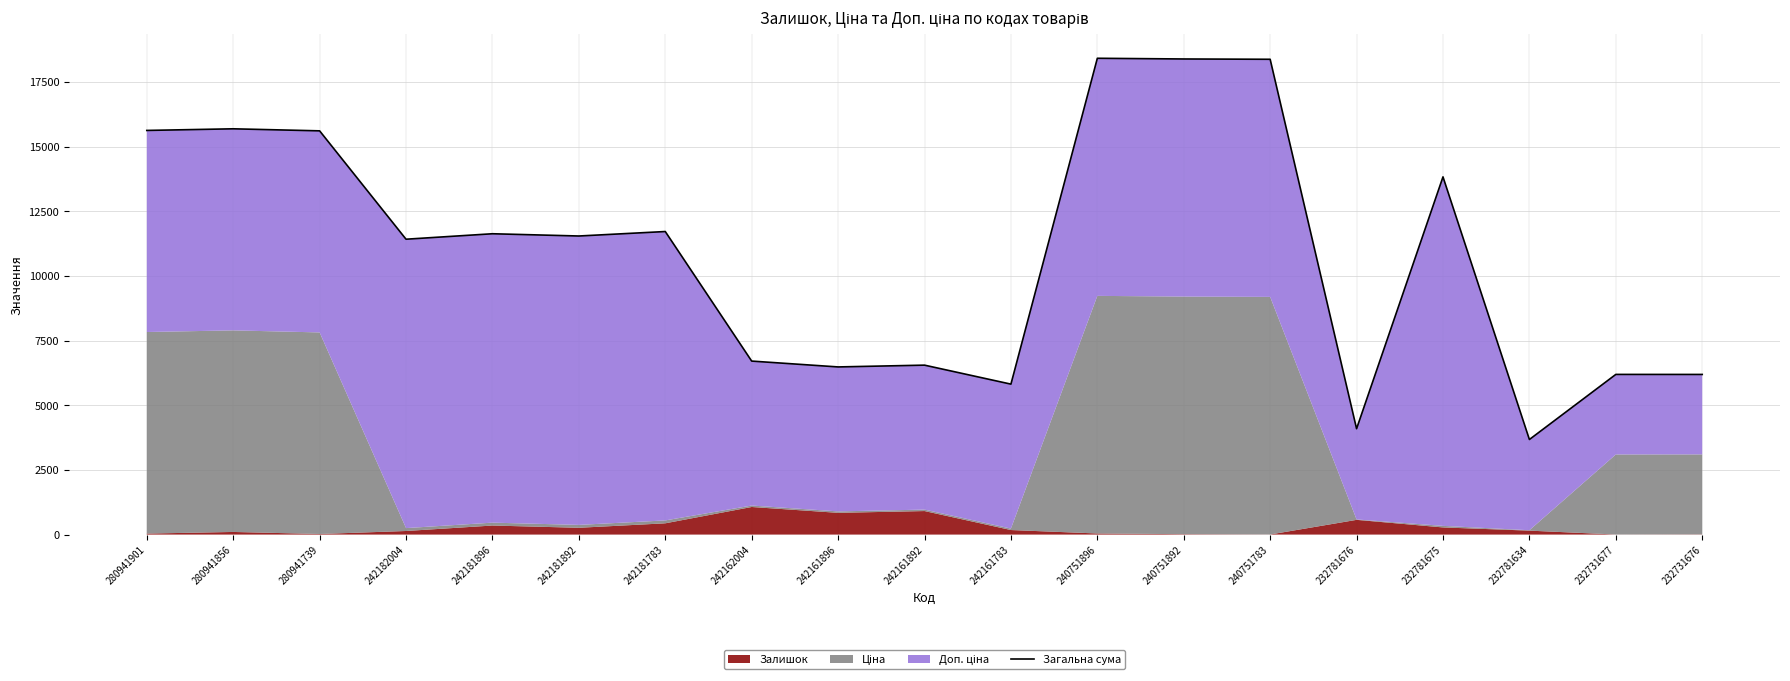

Which label corresponds to the largest value in the chart?

240751896